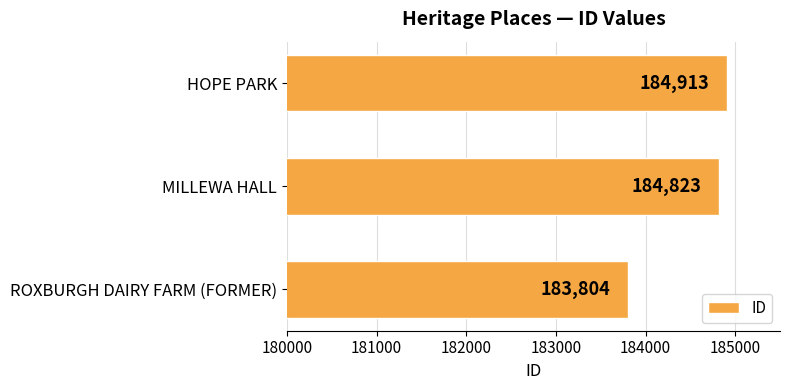

Does the chart contain any negative values?

No